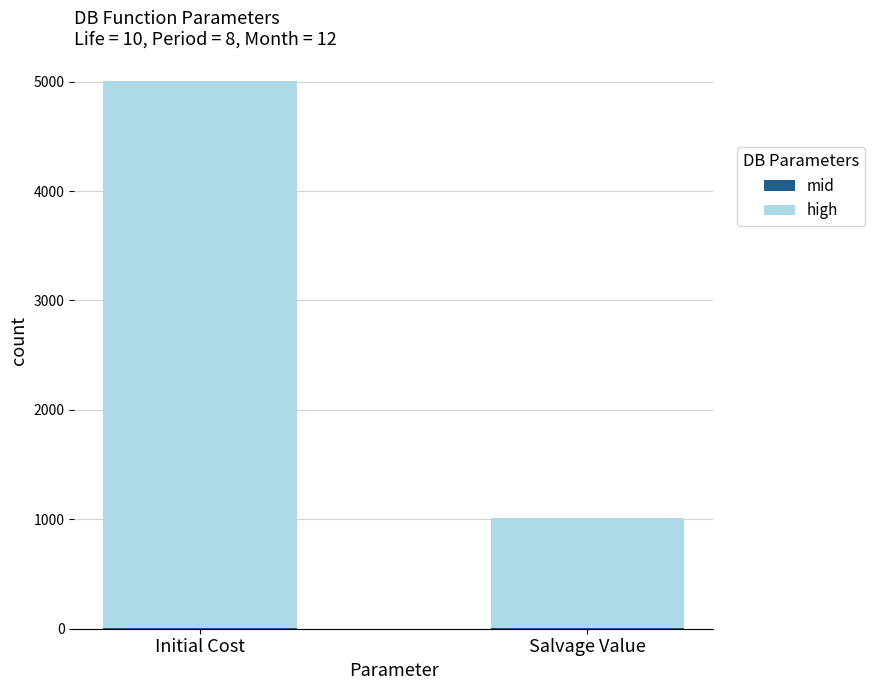

At which category is the sum across all series the highest?

Initial Cost